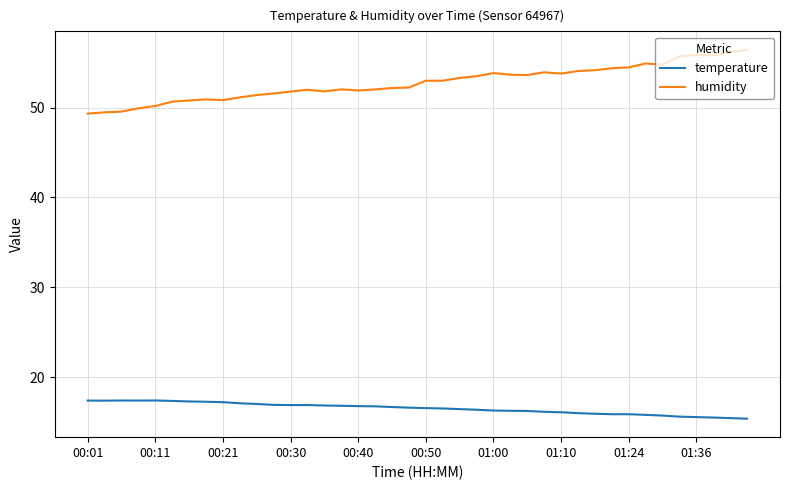

Is this an area chart (filled region under the line)?

No